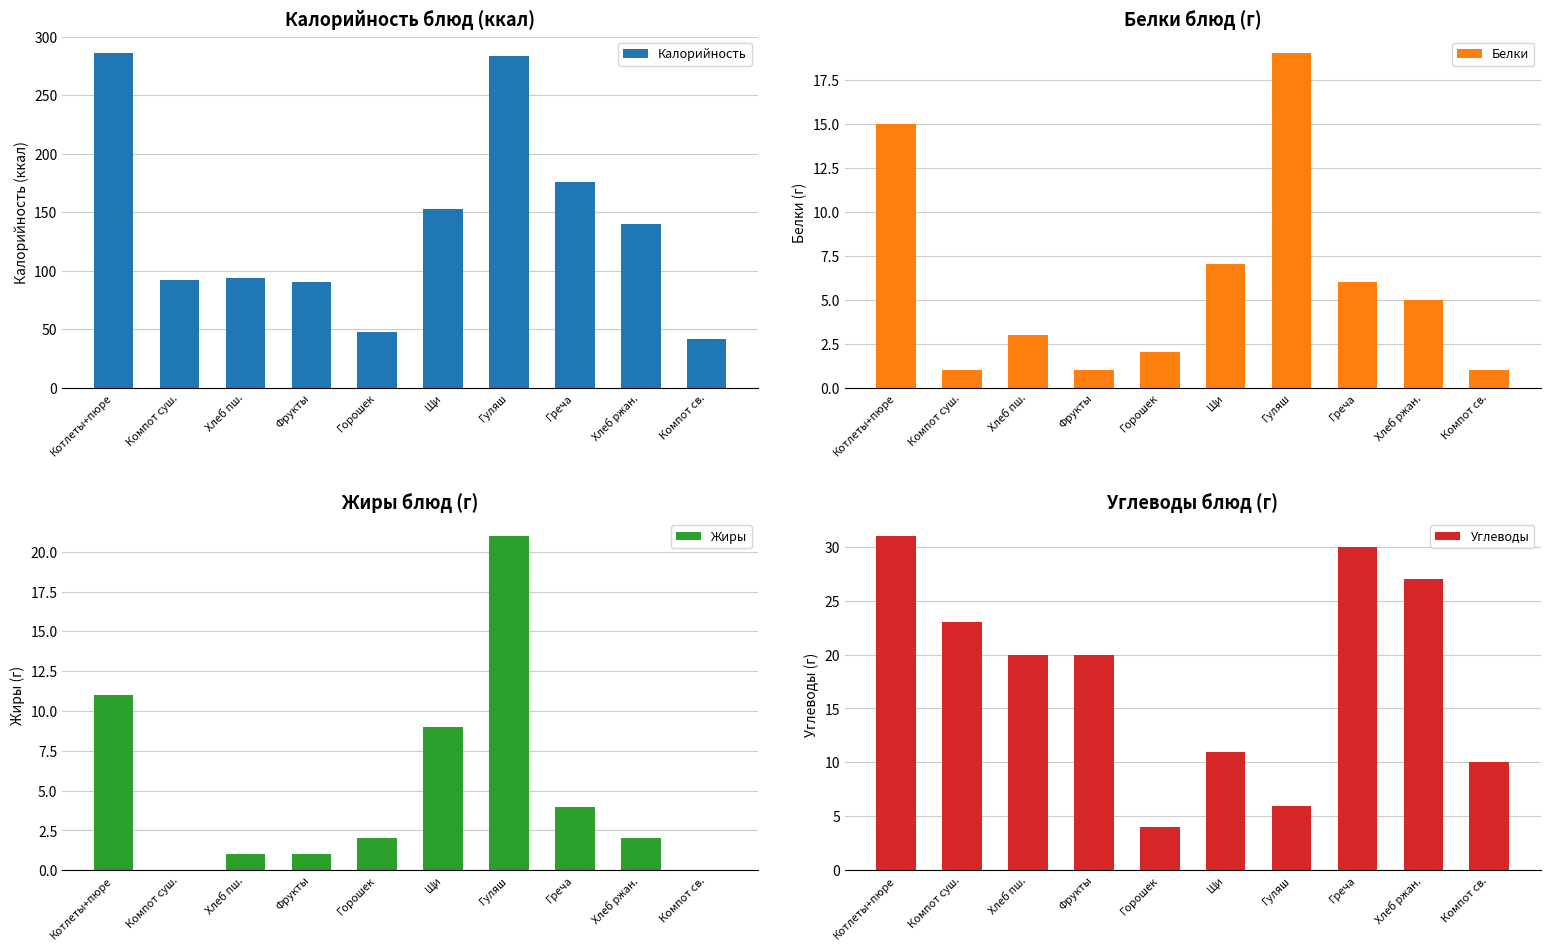

What is the difference between the maximum and second lowest values in the Белки series?

18